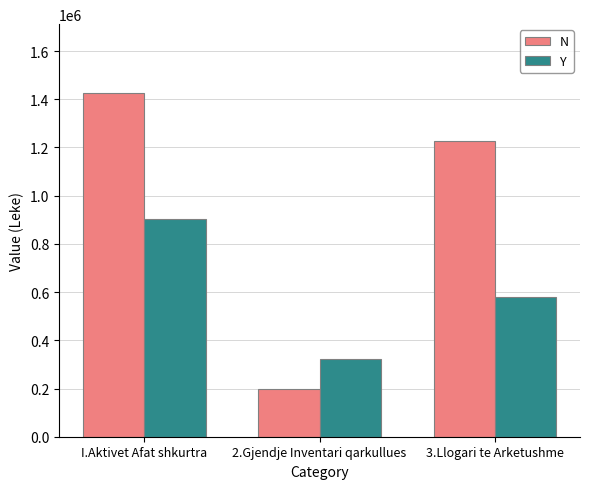

Reading left to right, what are all the values shown in this chart?

N: I.Aktivet Afat shkurtra=1426107	2.Gjendje Inventari qarkullues=197430	3.Llogari te Arketushme=1228677
Y: I.Aktivet Afat shkurtra=902871	2.Gjendje Inventari qarkullues=321472	3.Llogari te Arketushme=581399